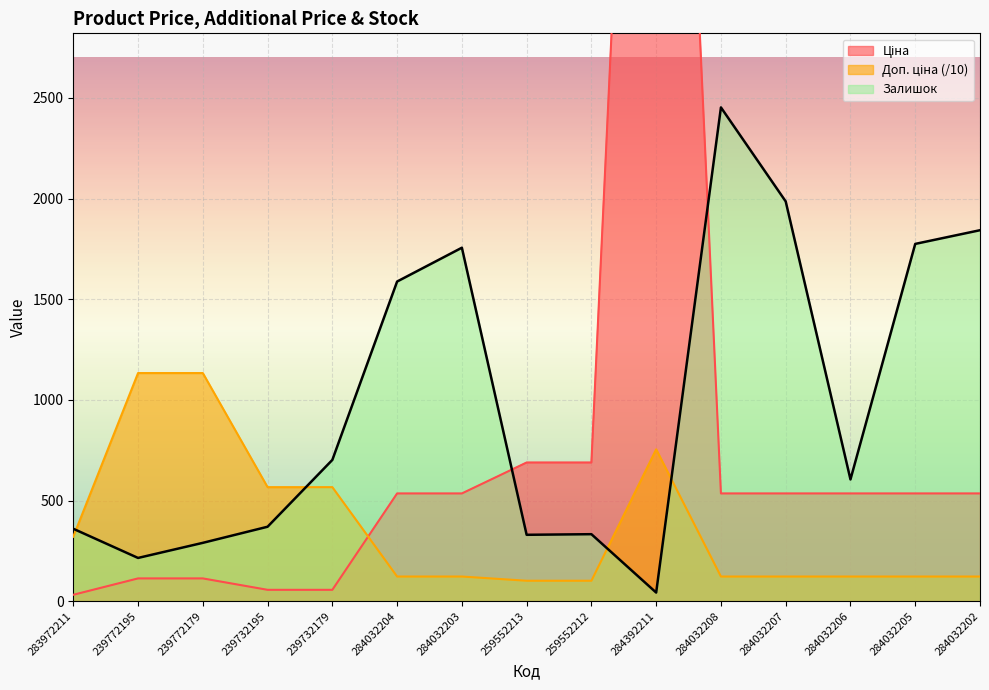

What is the lowest value of the Ціна series?

32.0